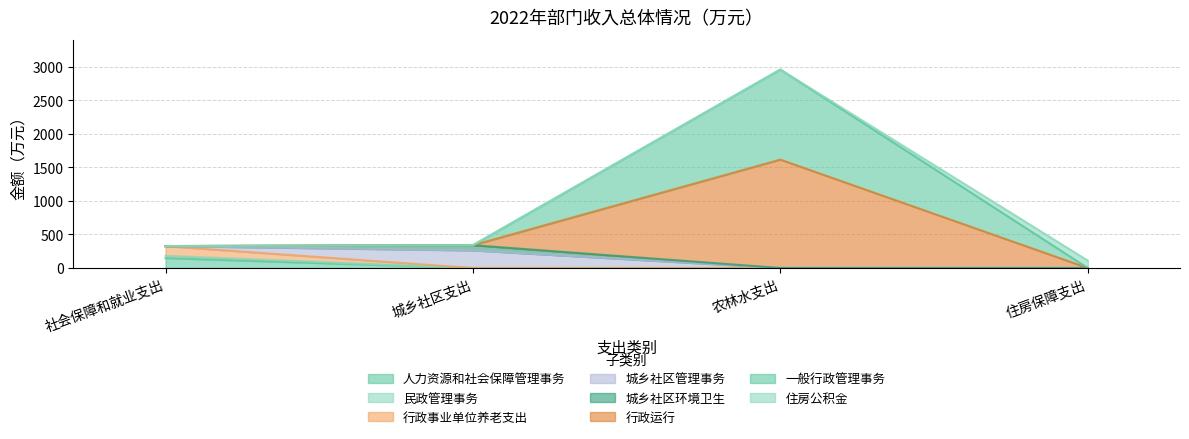

What is the ratio of the value at 城乡社区支出 to the value at 农林水支出?

0.1